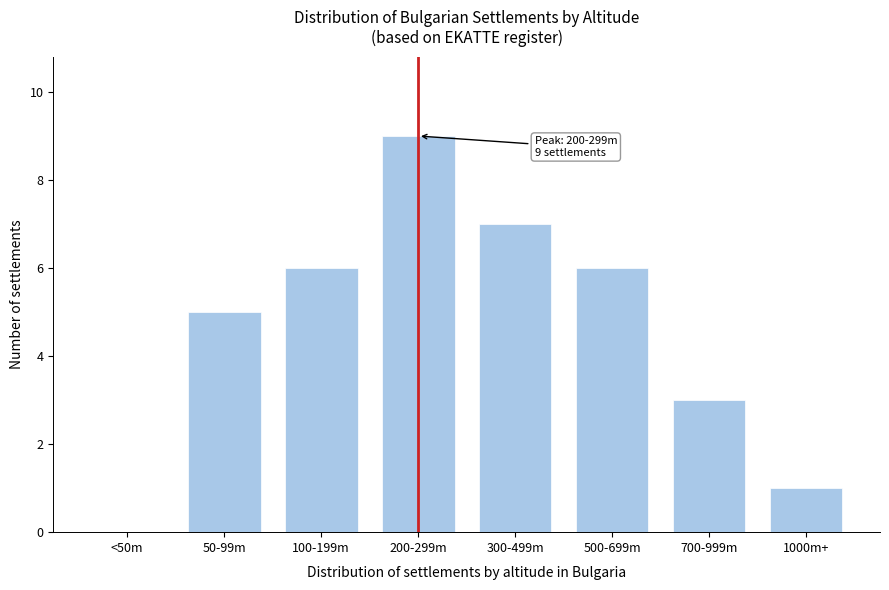

Reading left to right, extract all data points from this chart.

<50m=0	50-99m=5	100-199m=6	200-299m=9	300-499m=7	500-699m=6	700-999m=3	1000m+=1